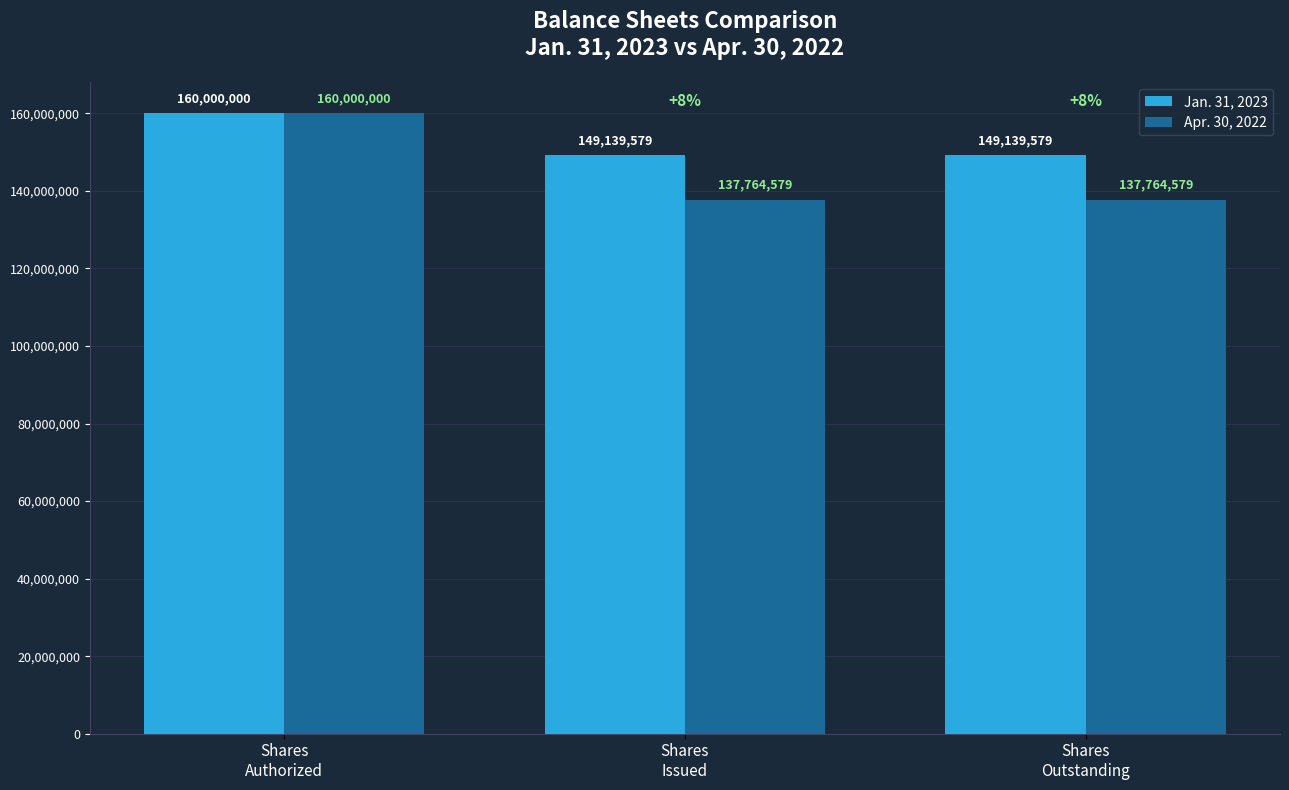

True or false: Apr. 30, 2022 has a value of 38577069 at Shares
Authorized.

False